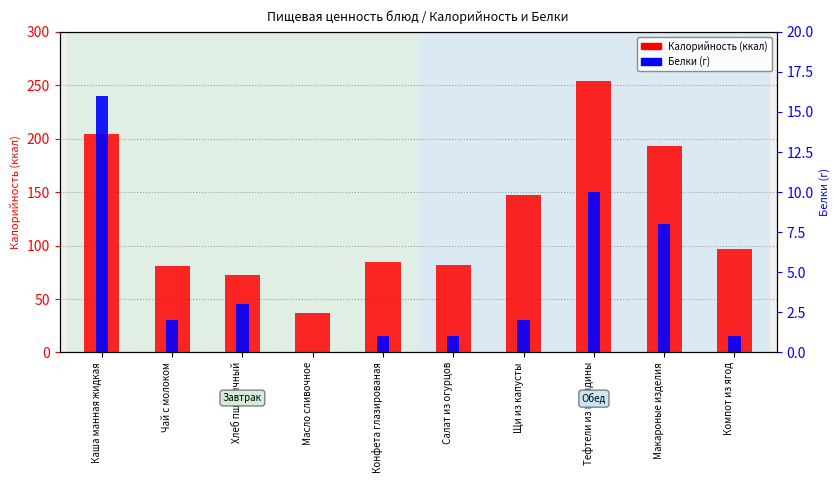

True or false: Белки has a value of 5 at Макароные изделия.

False